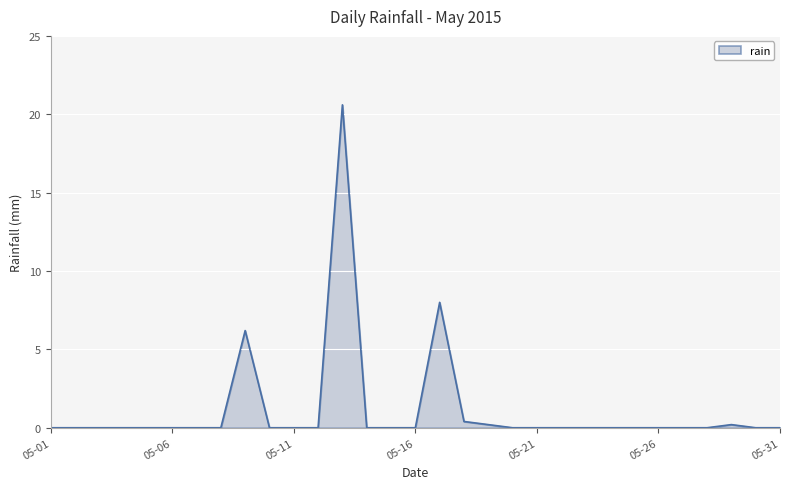

What is the maximum value shown in the chart?

20.6